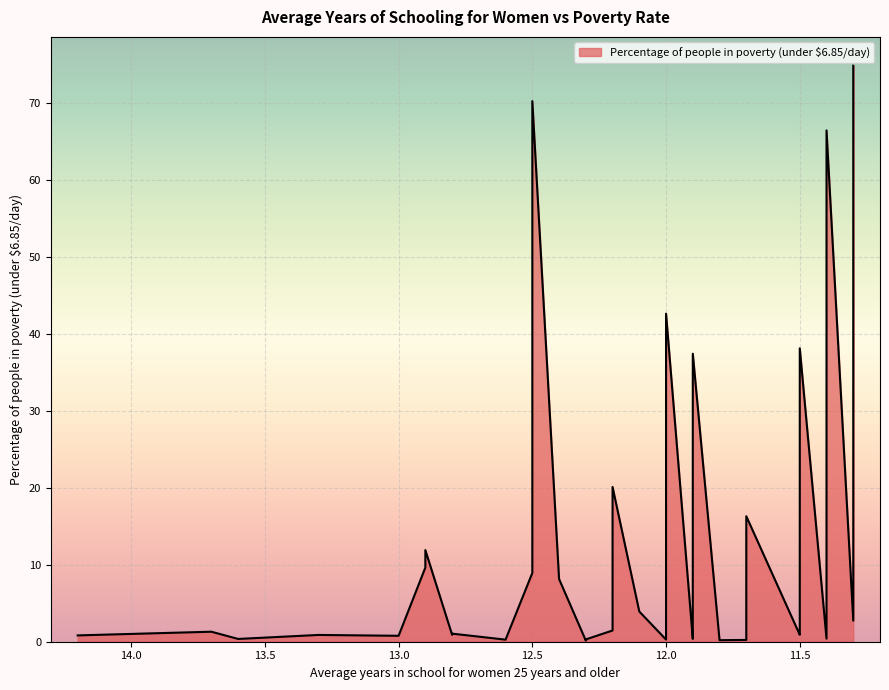

True or false: the data shows 42.6 at 12.0.

True